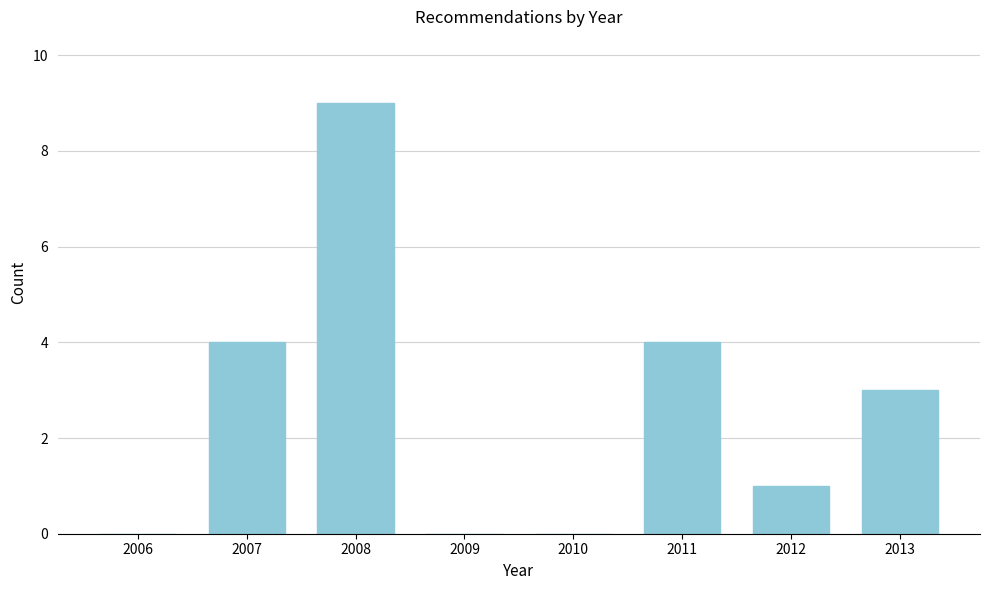

Reading right to left, what are all the values shown in this chart?

2013=3	2012=1	2011=4	2010=0	2009=0	2008=9	2007=4	2006=0